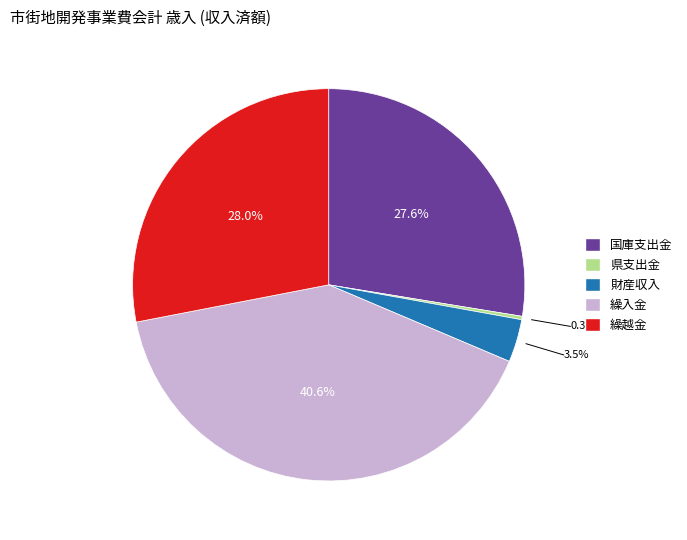

Which slice is the largest?

繰入金